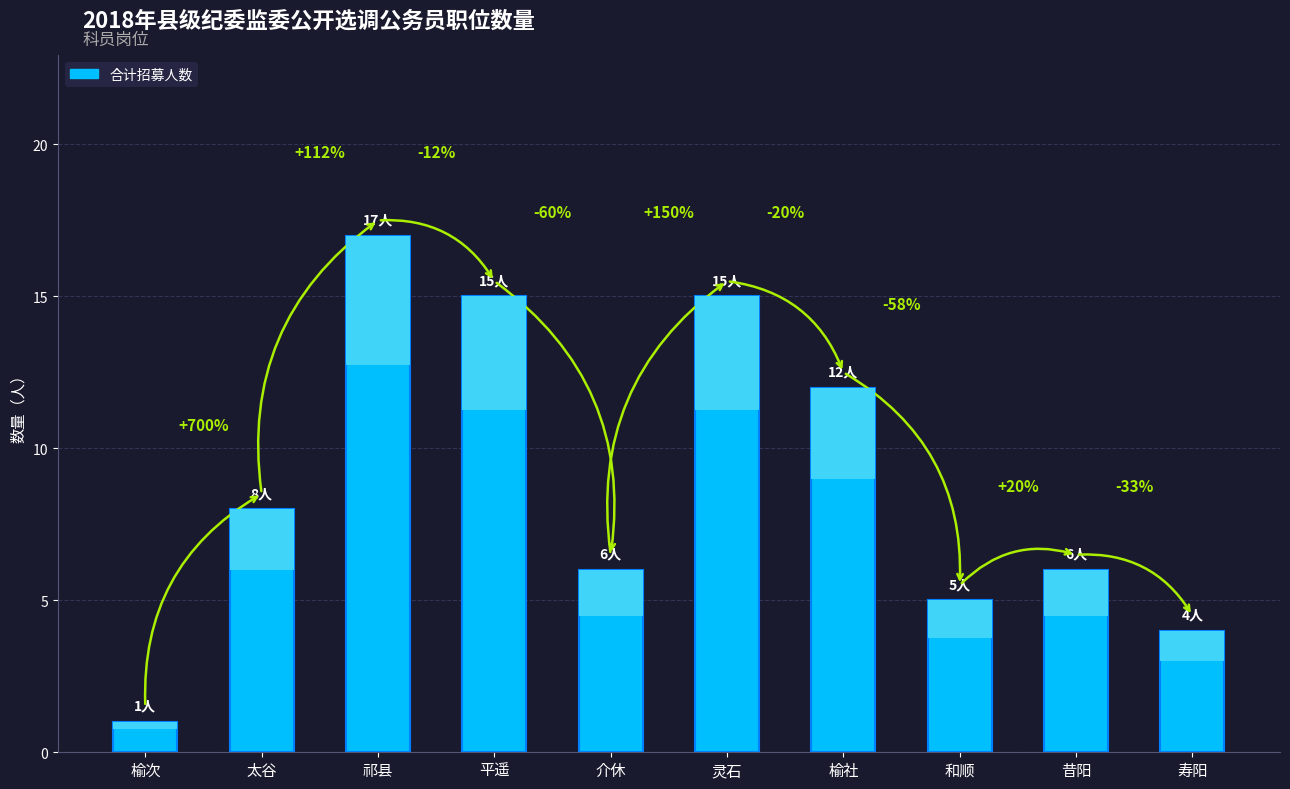

What is the ratio of the value at 和顺 to the value at 太谷?

0.6